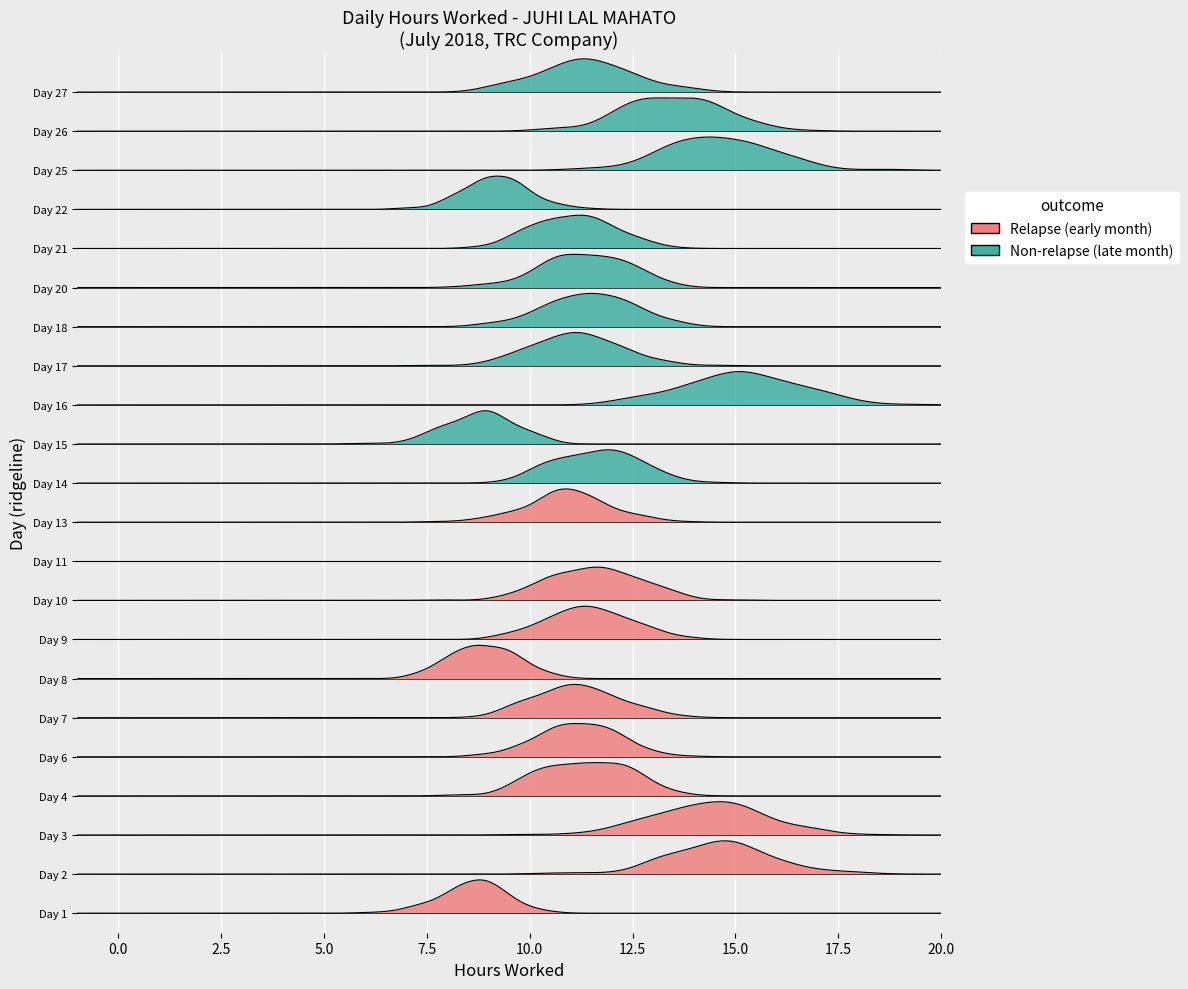

How many data points does each series have?

22